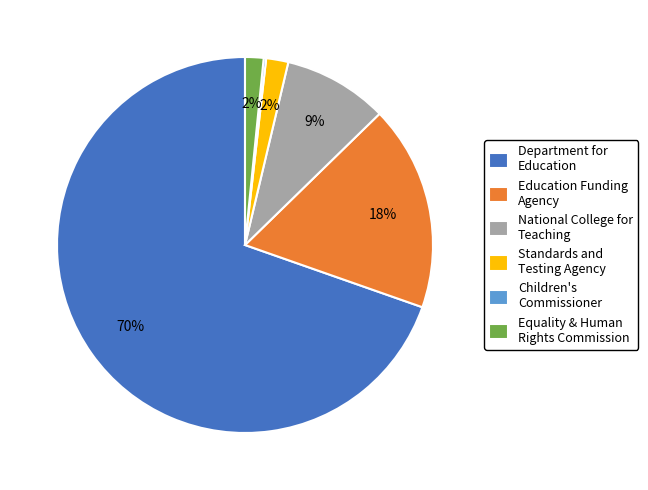

Is there a majority slice in this chart?

Yes